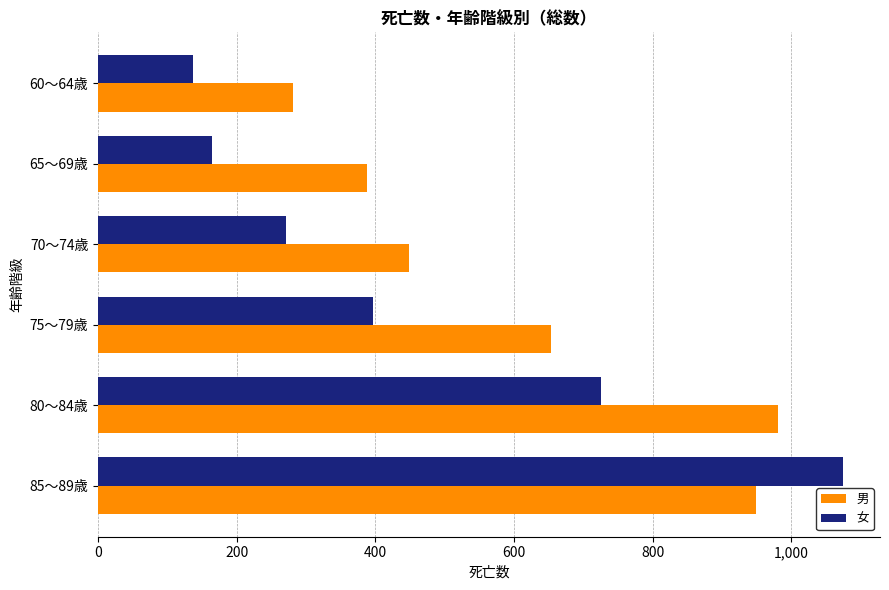

How many data points in 男 are less than 653?

3